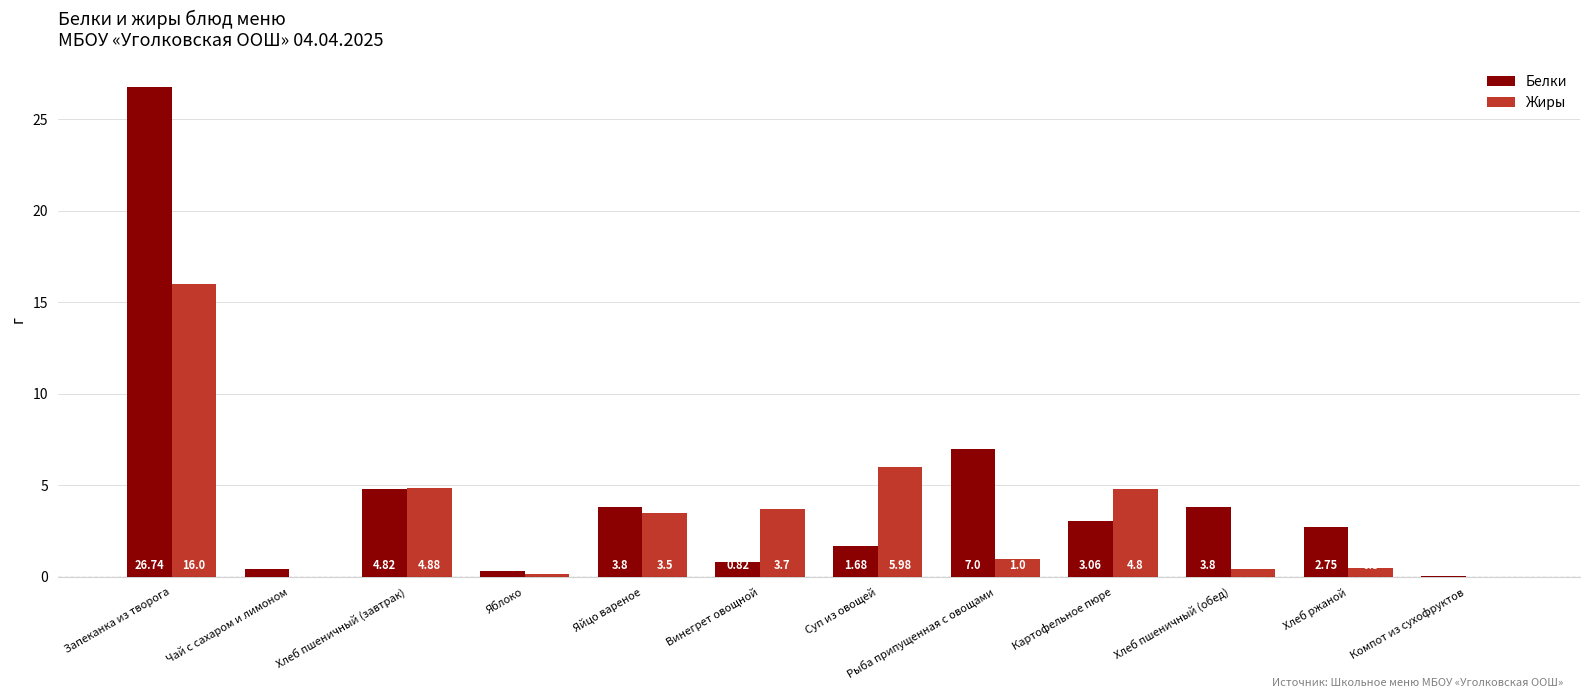

Is the value of Белки at Хлеб ржаной greater than the value of Жиры at Хлеб ржаной?

Yes